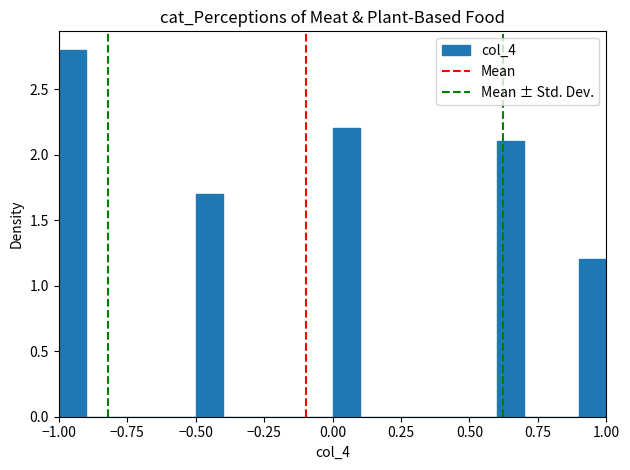

Around what value on the x-axis is the tallest bar? Give the approximate position of its centre, as read against the axis.

-0.95